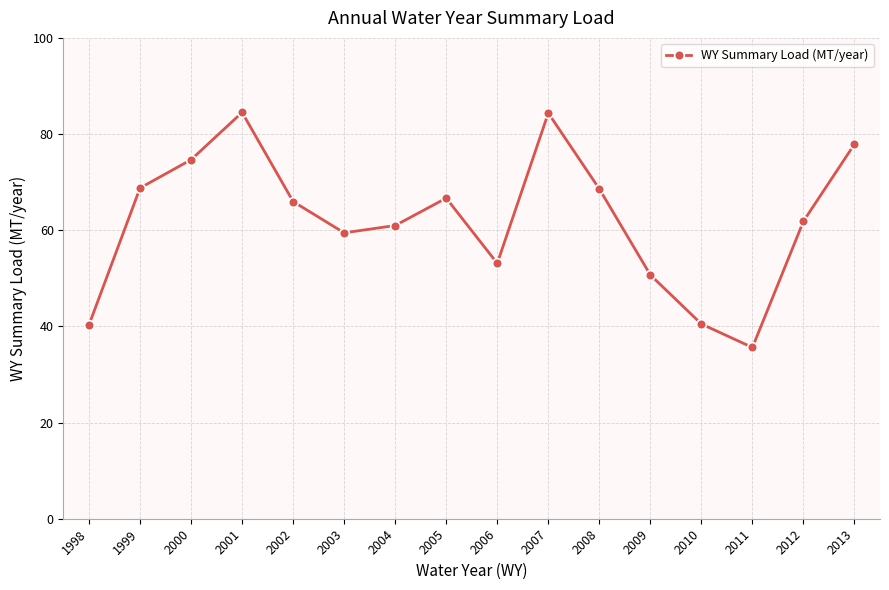

The value at 1998 is 40.3. True or false?

True